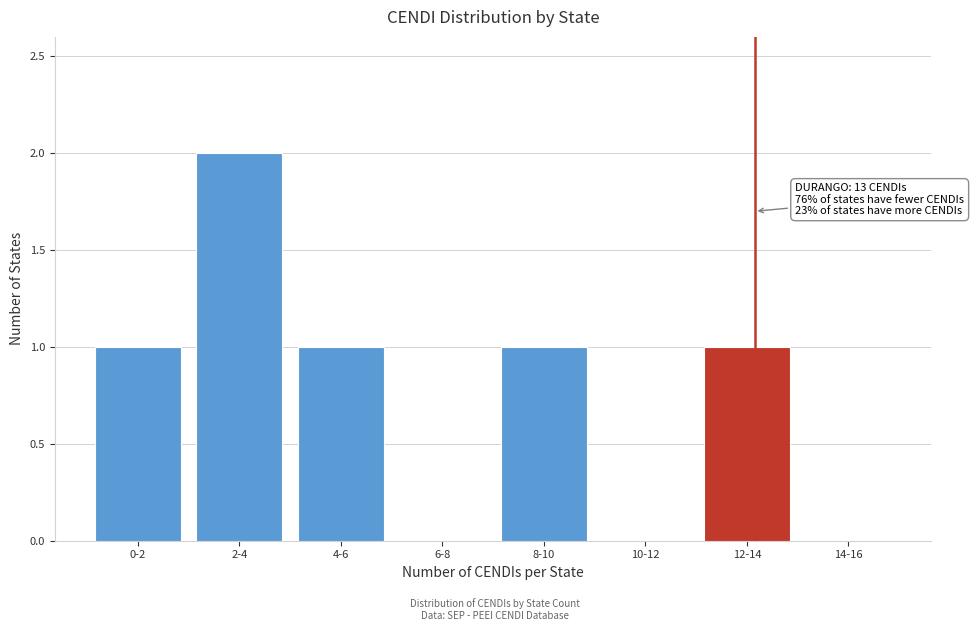

Reading left to right, extract all data points from this chart.

0-2=1	2-4=2	4-6=1	6-8=0	8-10=1	10-12=0	12-14=1	14-16=0